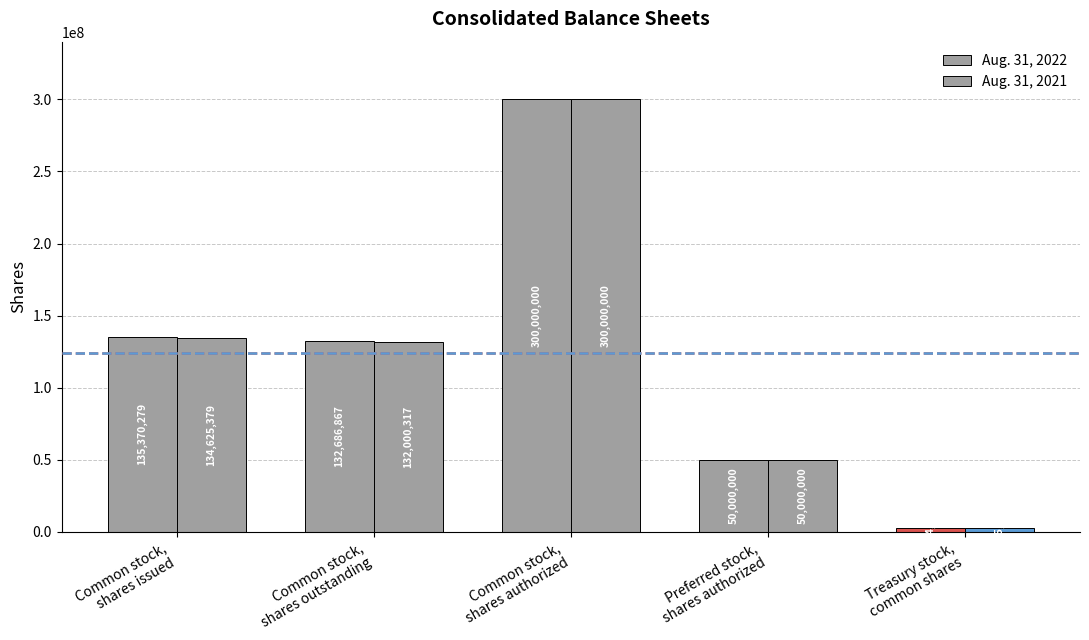

List the series in order of their overall mean, highest first.

Aug. 31, 2022, Aug. 31, 2021